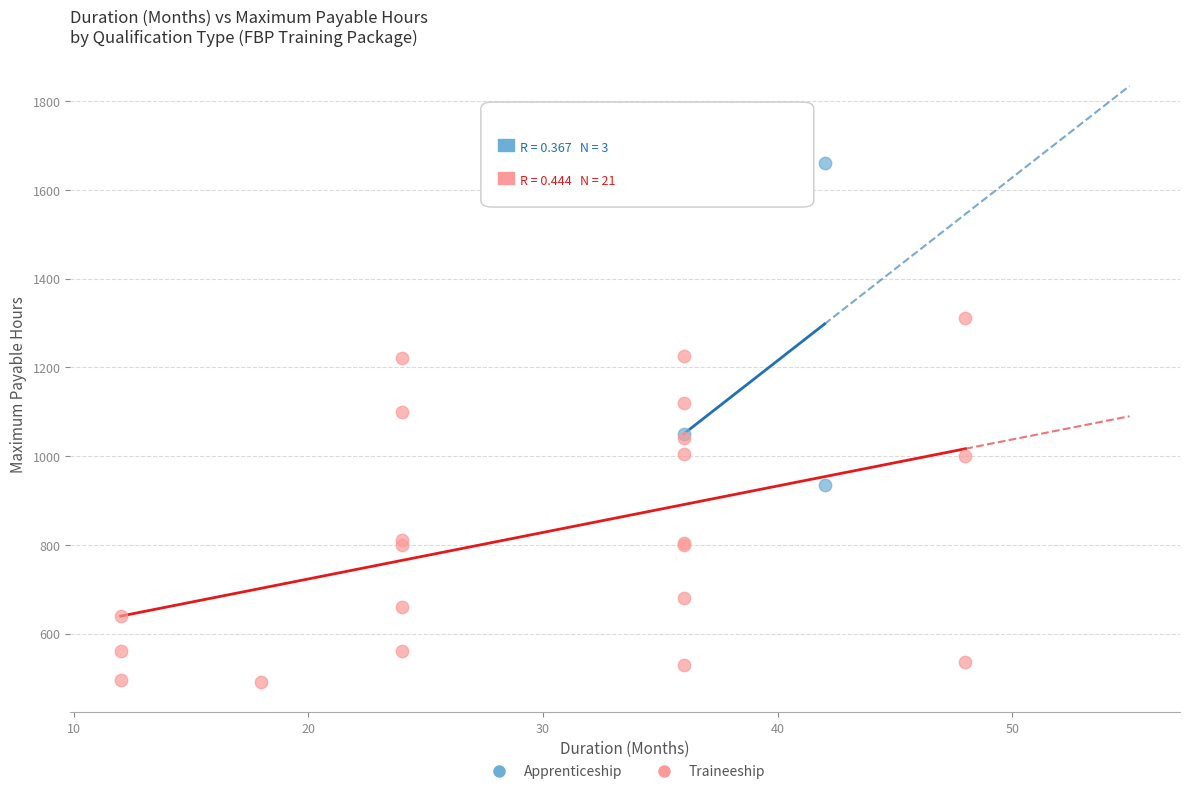

Which series has the widest spread of Y values?

Traineeship